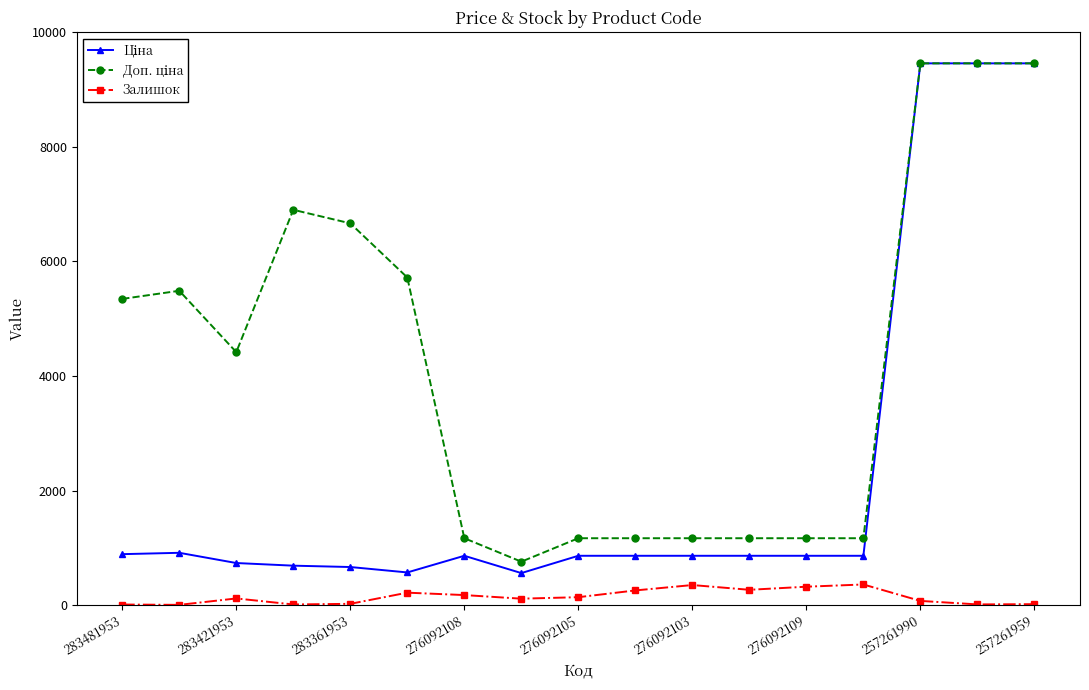

What is the greatest value displayed?

9458.9